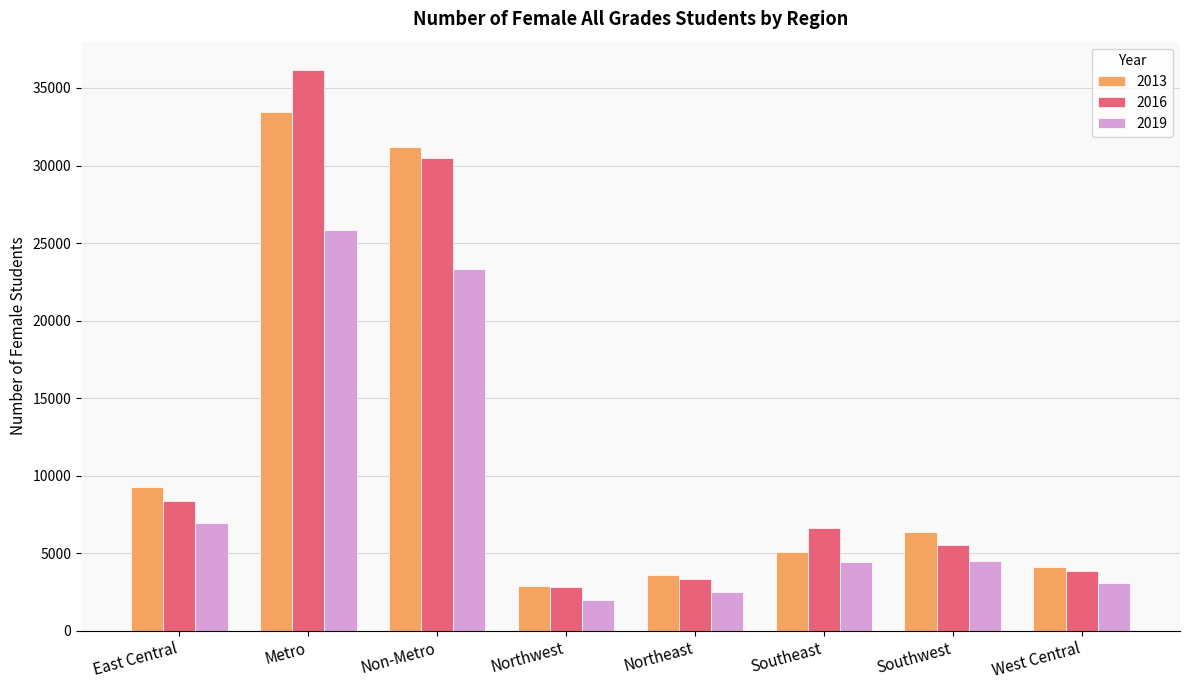

The 2016 series shows 7287 at Southwest. True or false?

False